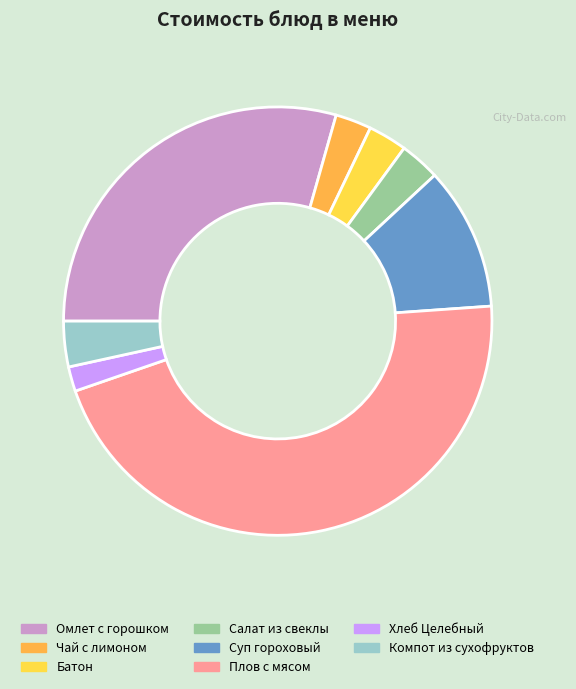

Combined, do Батон and Хлеб Целебный account for over 50%?

No